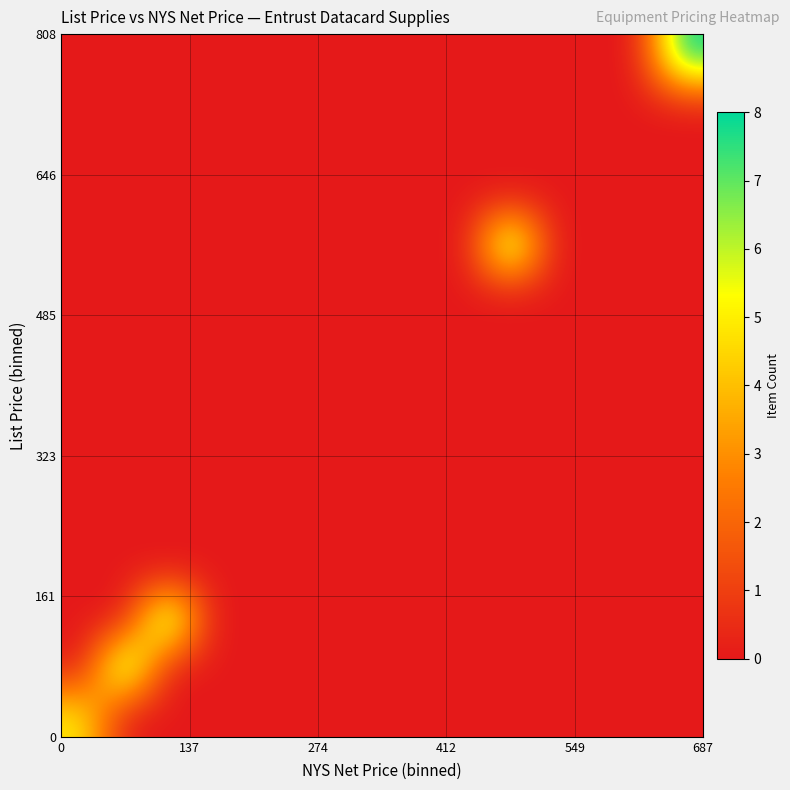

What is the maximum value shown in the chart?

8